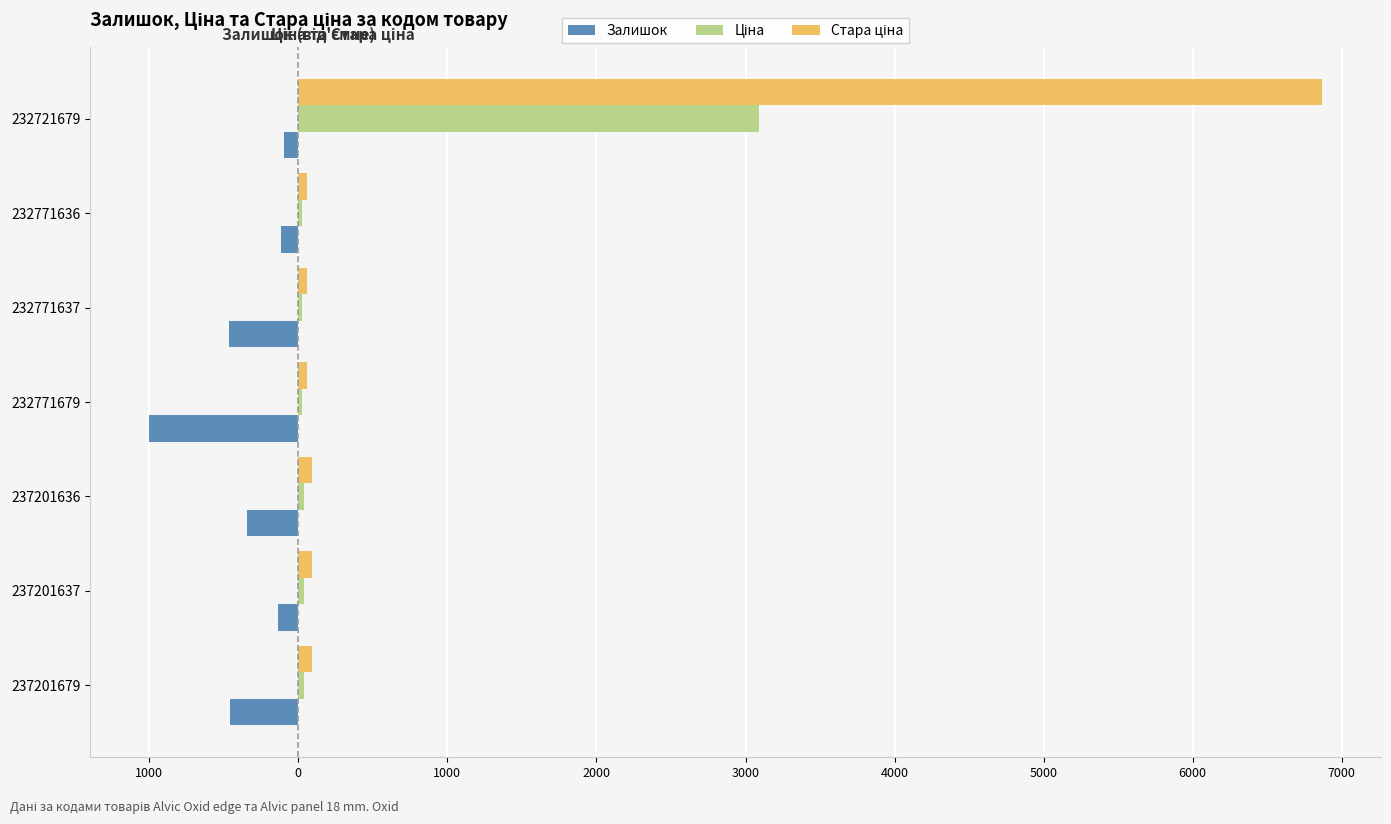

What is the smallest value displayed?

-1003.0